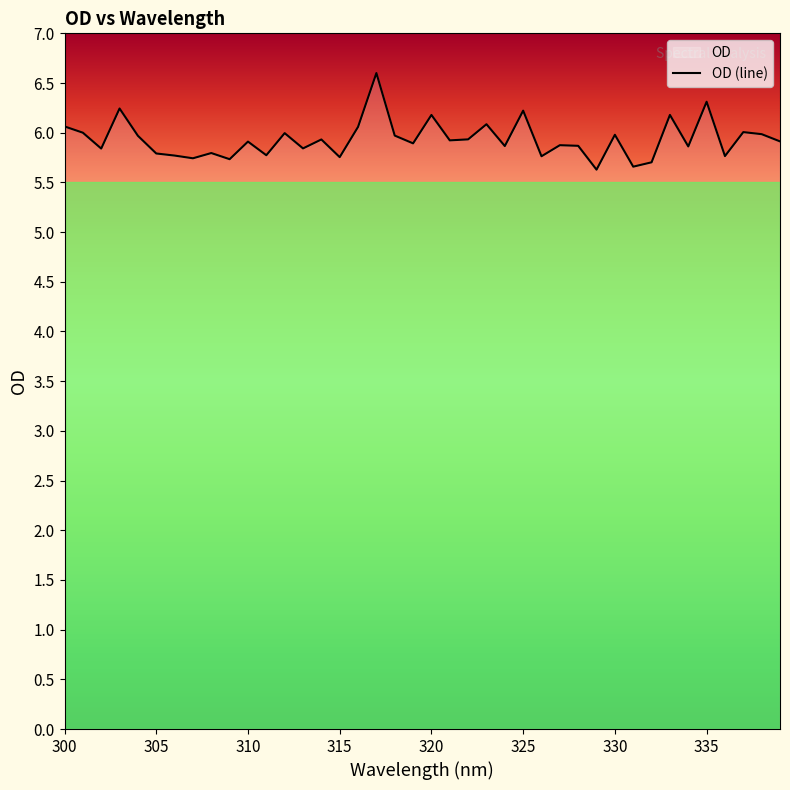

Reading left to right, what are all the values shown in this chart?

6.1	6.0	5.8	6.2	6.0	5.8	5.8	5.7	5.8	5.7	5.9	5.8	6.0	5.8	5.9	5.8	6.1	6.6	6.0	5.9	6.2	5.9	5.9	6.1	5.9	6.2	5.8	5.9	5.9	5.6	6.0	5.7	5.7	6.2	5.9	6.3	5.8	6.0	6.0	5.9